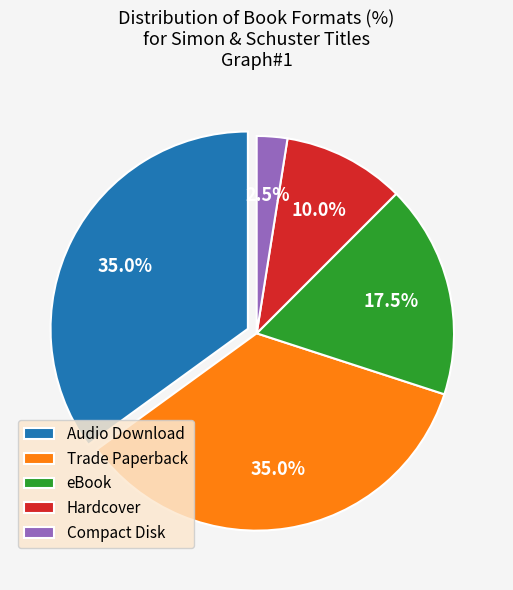

Which slice is the smallest?

Compact Disk